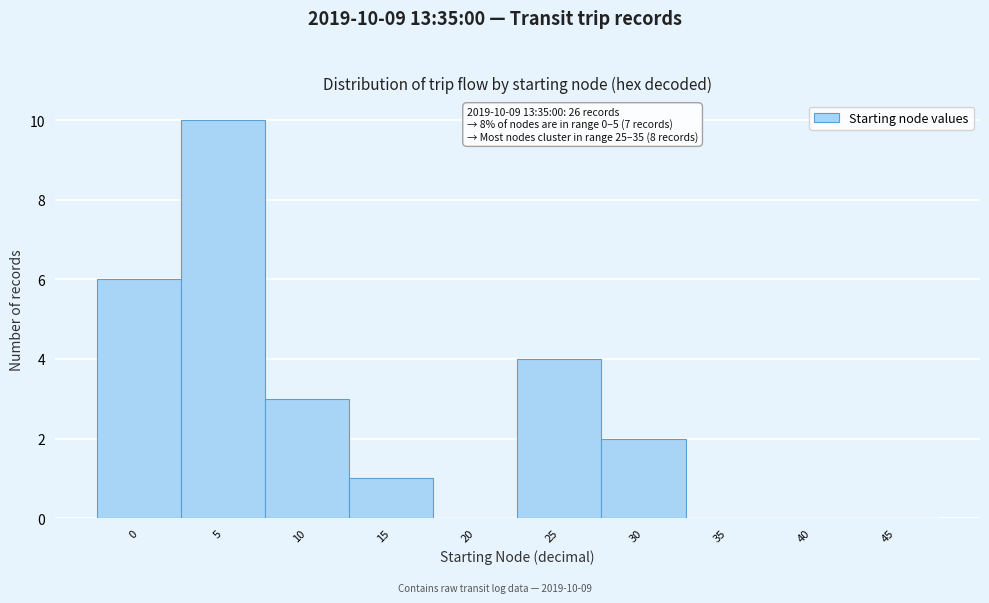

Reading left to right, list all the values displayed in this chart.

0=6	5=10	10=3	15=1	20=0	25=4	30=2	35=0	40=0	45=0